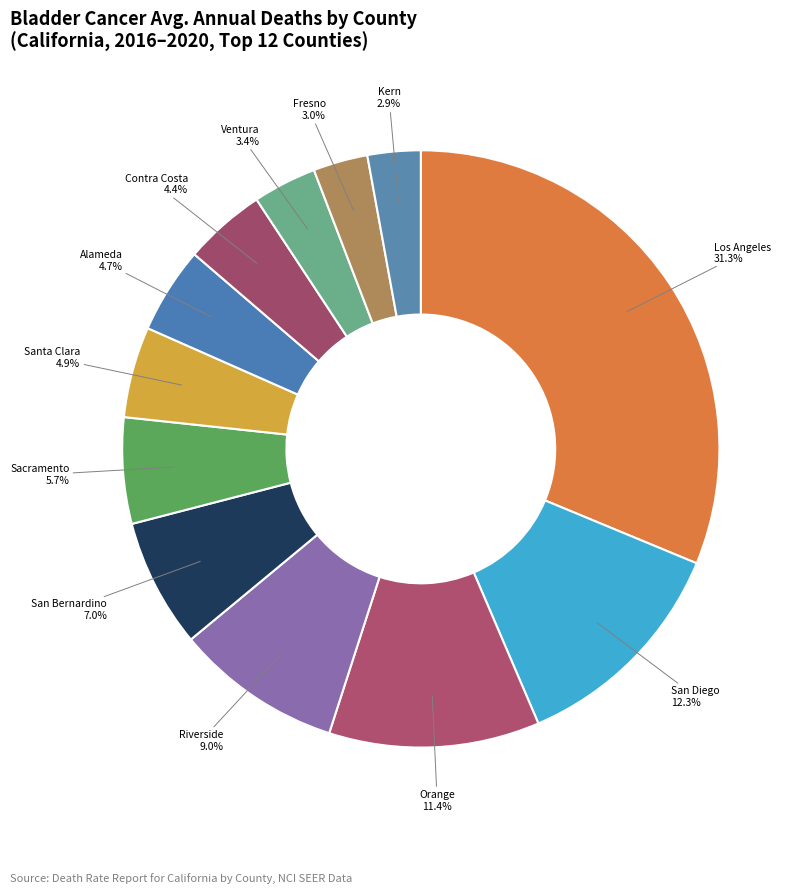

Count the number of slices in the pie.

12